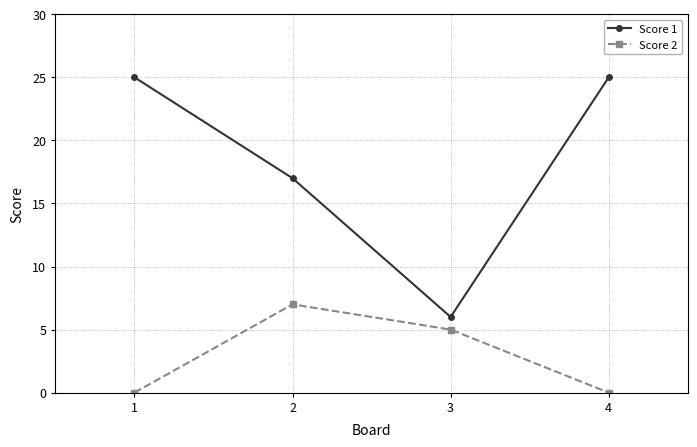

Is the value of Score 1 at 2 greater than the value of Score 2 at 2?

Yes